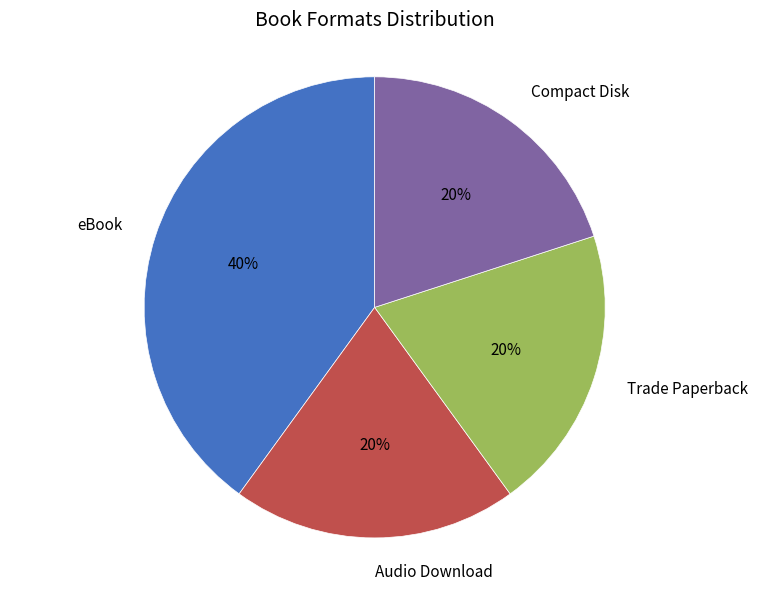

To the nearest percent, what is the difference between the largest and smallest slice percentages?

20%